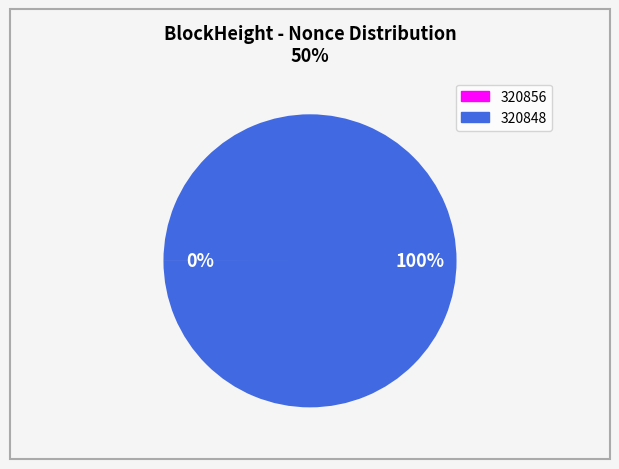

Is there any slice that represents more than half of the pie?

Yes